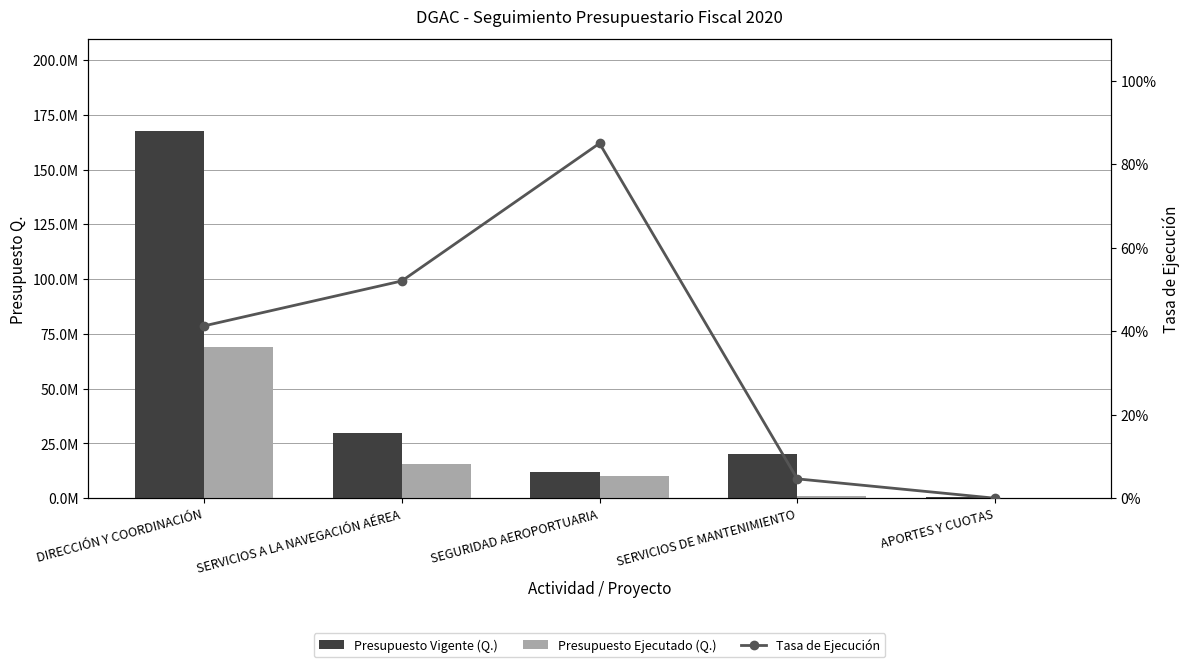

What is the label of the 3rd bar from the left?

SEGURIDAD AEROPORTUARIA